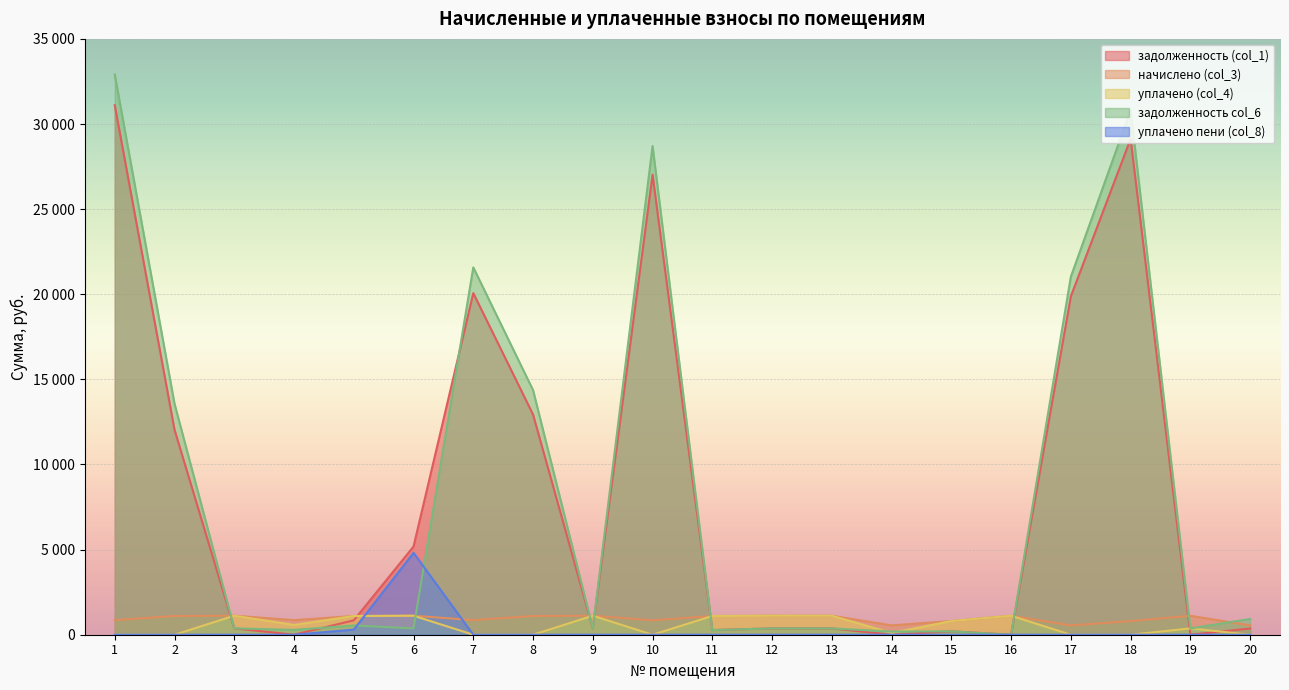

What are all the series names shown in the legend?

задолженность (col_1), начислено (col_3), уплачено (col_4), задолженность col_6, уплачено пени (col_8)